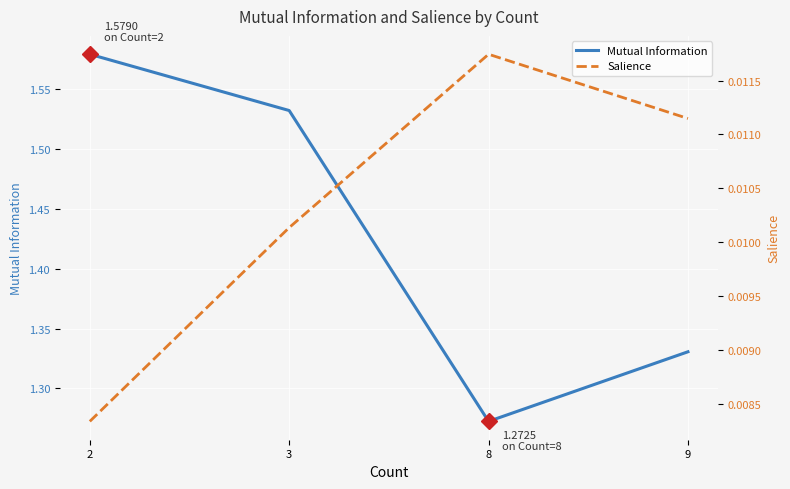

At which category is the sum across all series the highest?

2